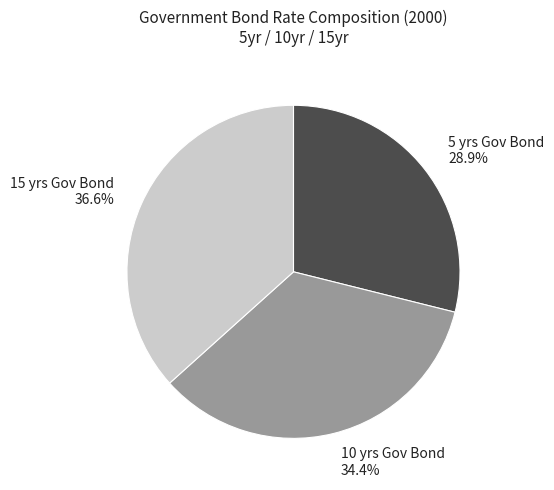

Between 15 yrs Gov Bond and 5 yrs Gov Bond, which is larger?

15 yrs Gov Bond